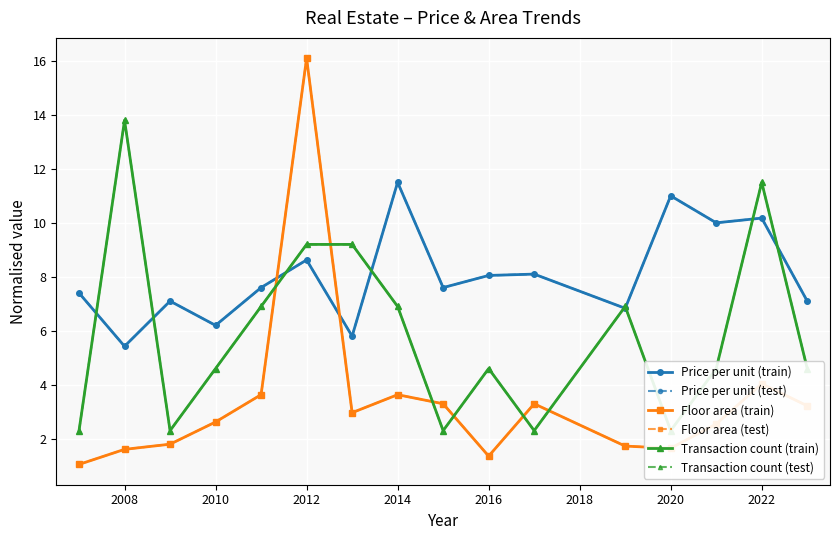

Which series has the largest total across all categories?

Price per unit (train)